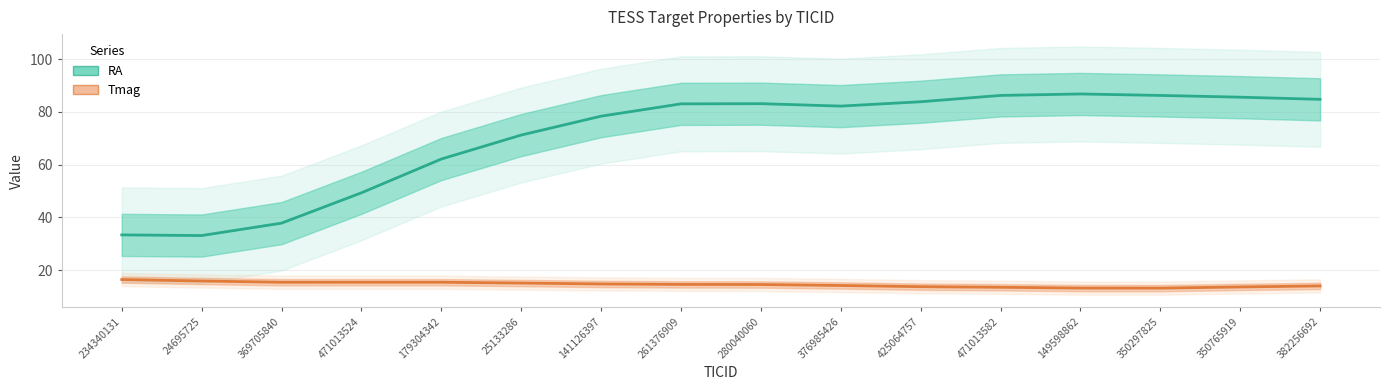

What is the difference between the RA values at 369705840 and 376985426?

44.4